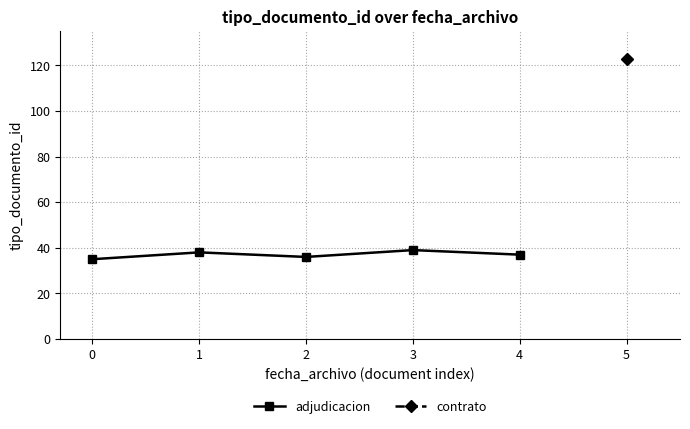

Does the chart display data point markers on the line(s)?

Yes